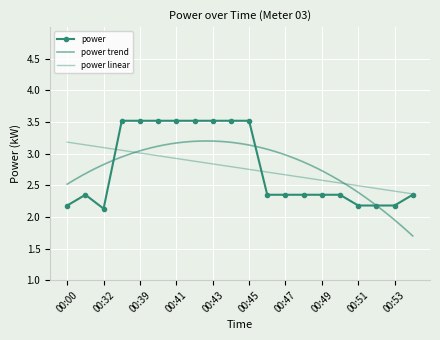

Rank the categories by value from lowest to highest.

00:32, 00:00, 00:51, 00:52, 00:53, 00:06, 00:46, 00:47, 00:48, 00:49, 00:50, 00:54, 00:38, 00:39, 00:40, 00:41, 00:42, 00:43, 00:44, 00:45